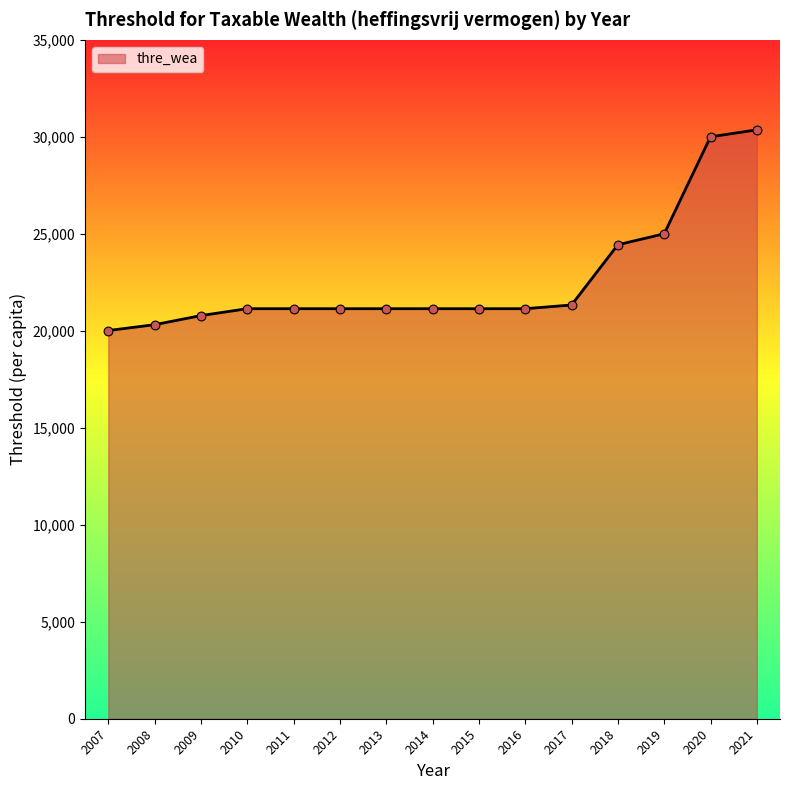

Between 2009 and 2019, which is larger?

2019